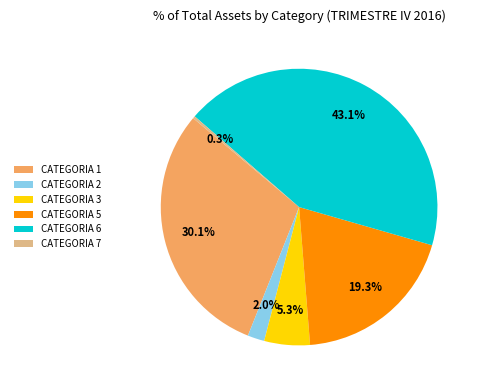

To the nearest percent, what is the average slice percentage?

17%